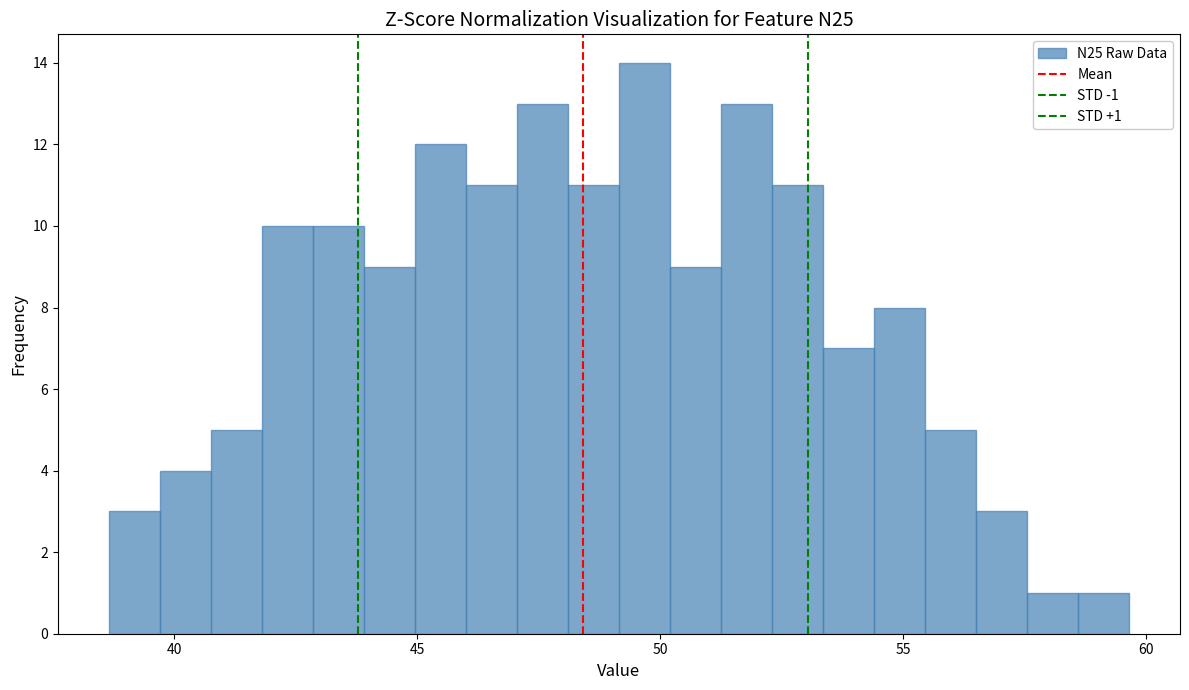

Read against the x-axis, roughly where is the centre of the tallest bar?

49.5